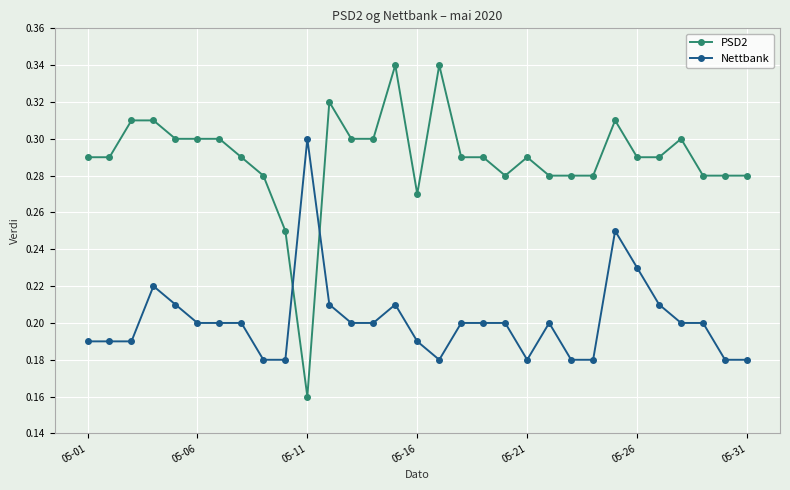

True or false: PSD2 has more than 0 interior local peaks.

True